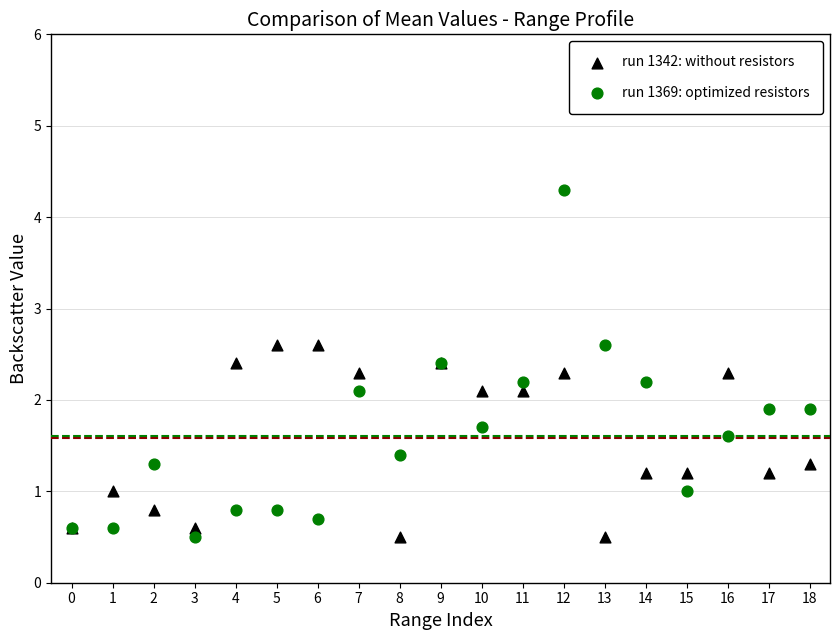

Which series reaches the maximum Y coordinate?

run 1369: optimized resistors